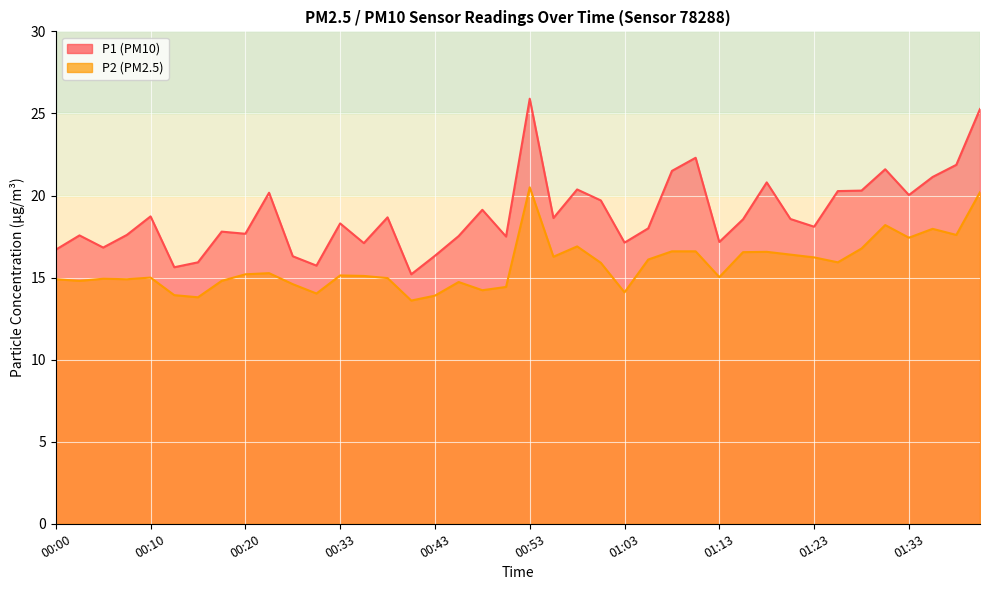

At how many categories does at least one series exceed 13?

40